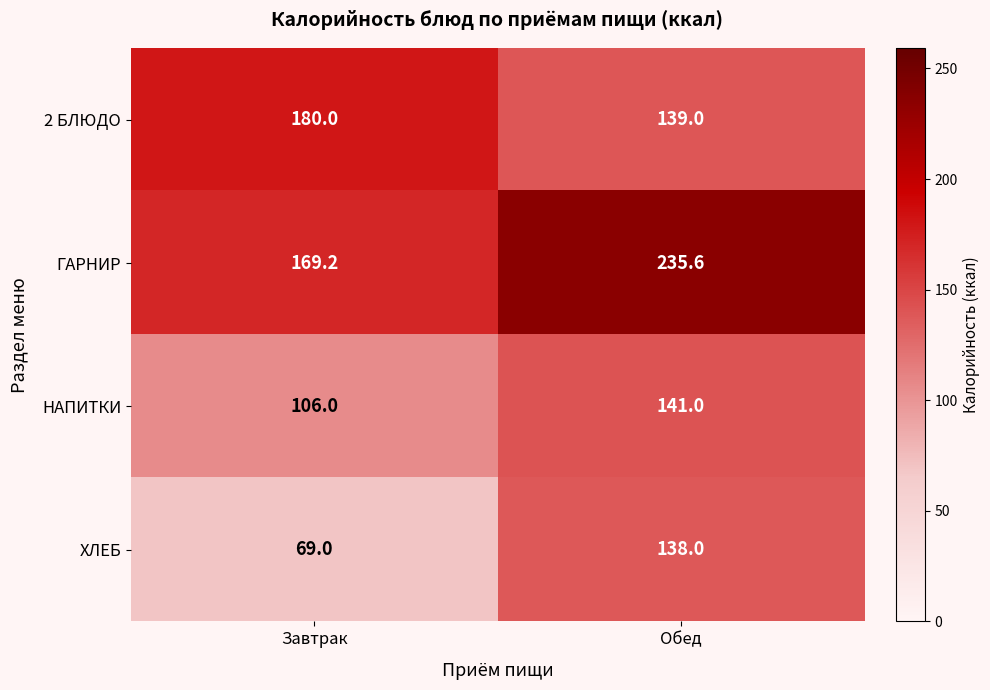

At how many categories does at least one series exceed 165?

2